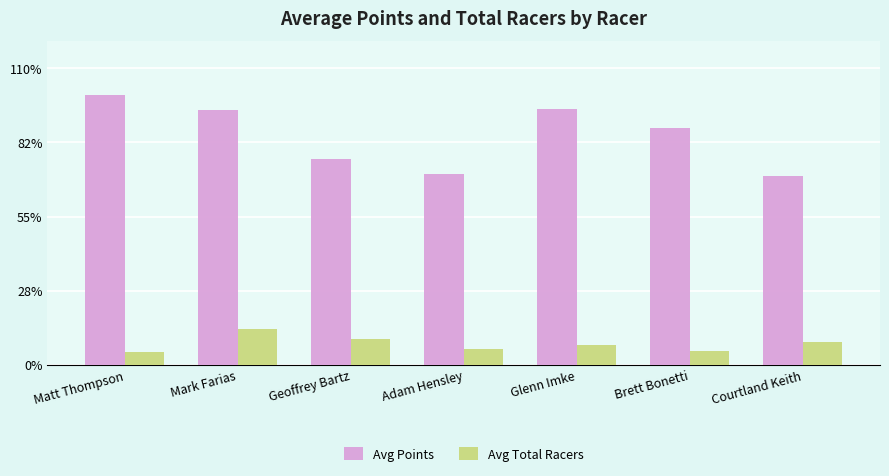

Does the chart contain any negative values?

No